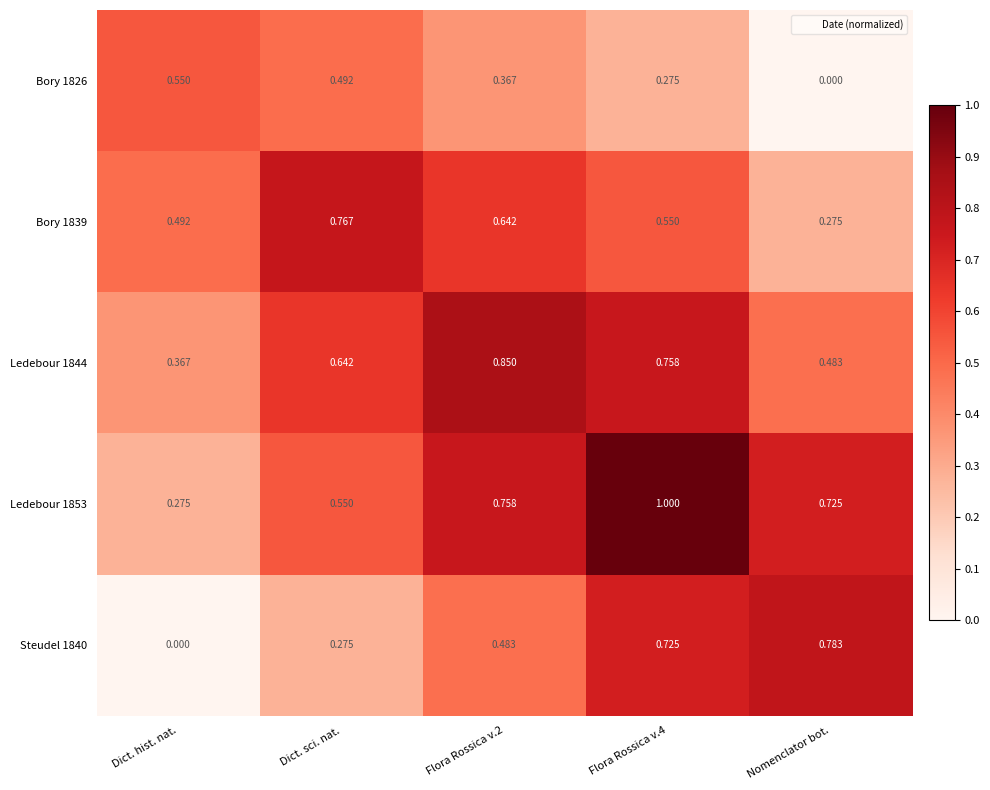

Where is Ledebour 1844 nearest to the value 0?

Dict. hist. nat.